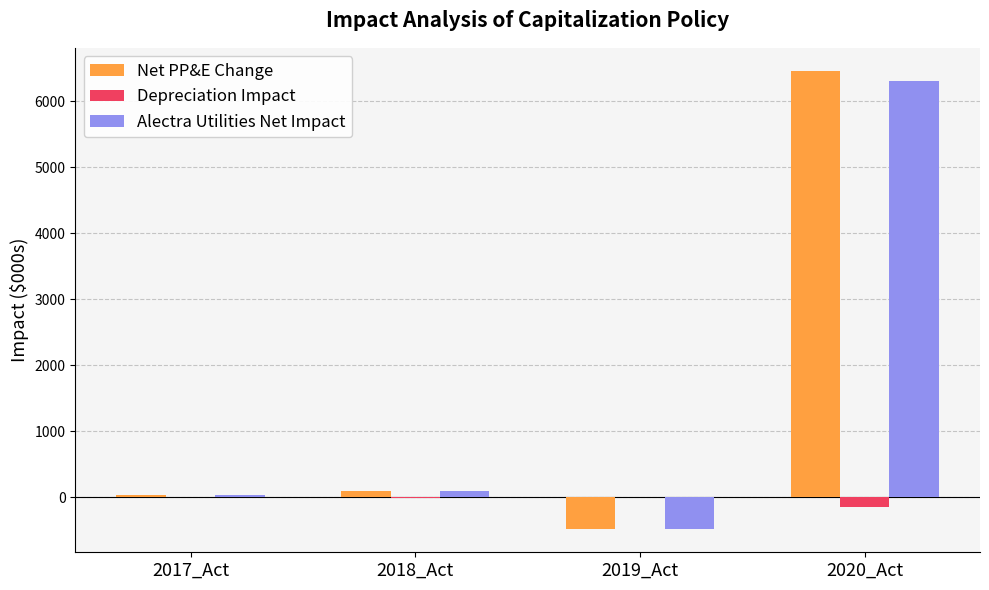

Are the bars horizontal?

No